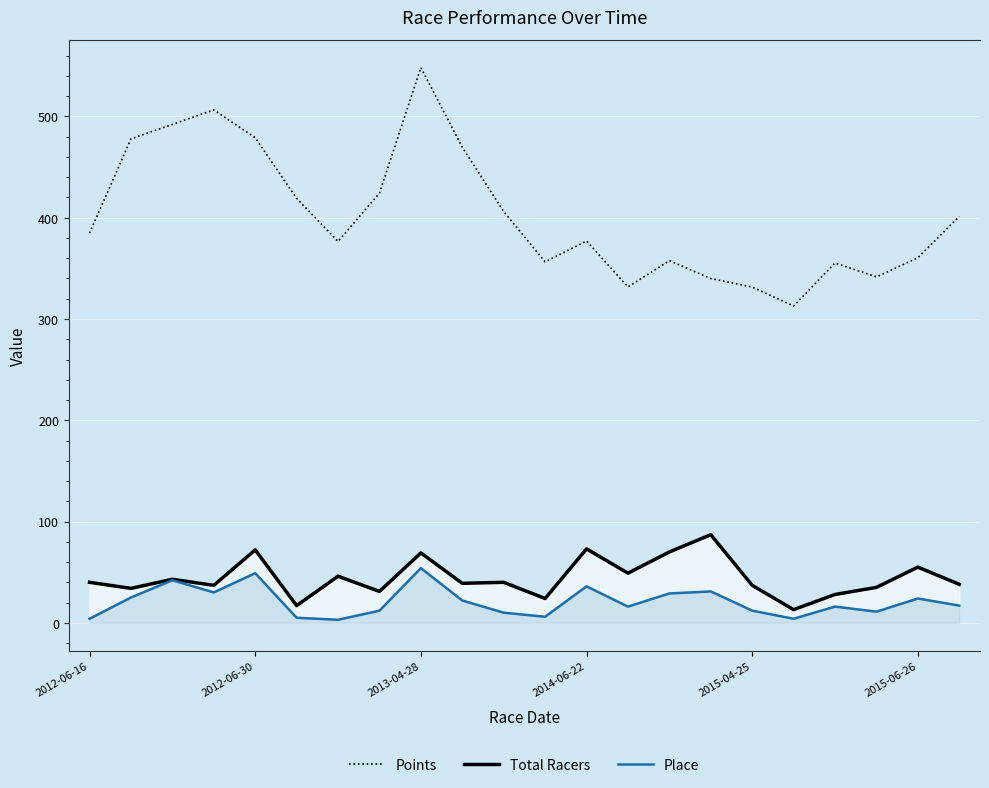

Which series has the largest range (max minus min)?

Points